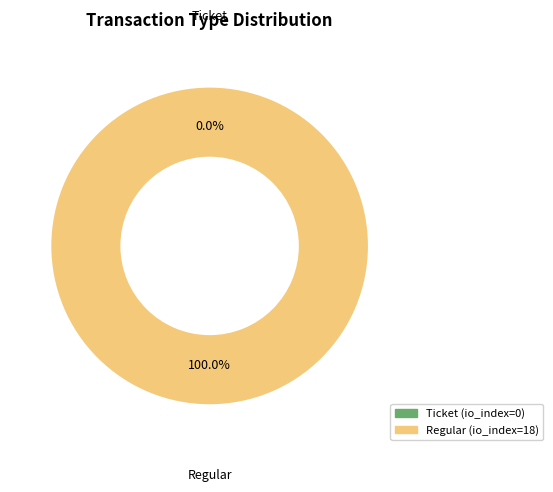

What percentage is the Regular slice, to the nearest percent?

100%